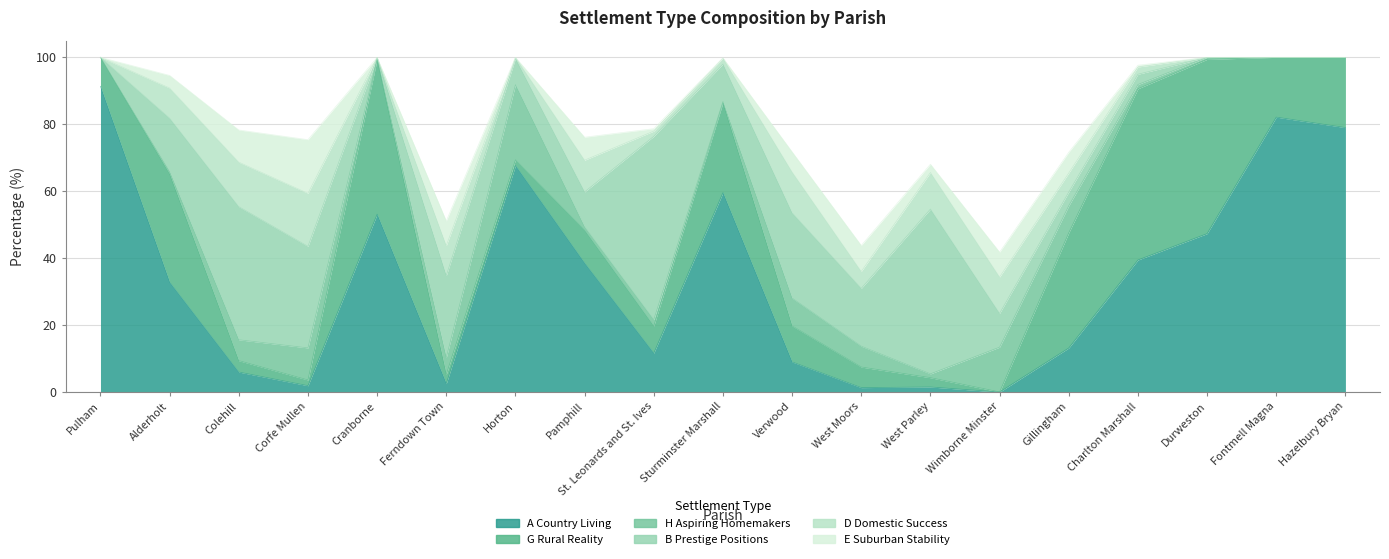

What is the difference between the B Prestige Positions values at Colehill and Alderholt?

23.9